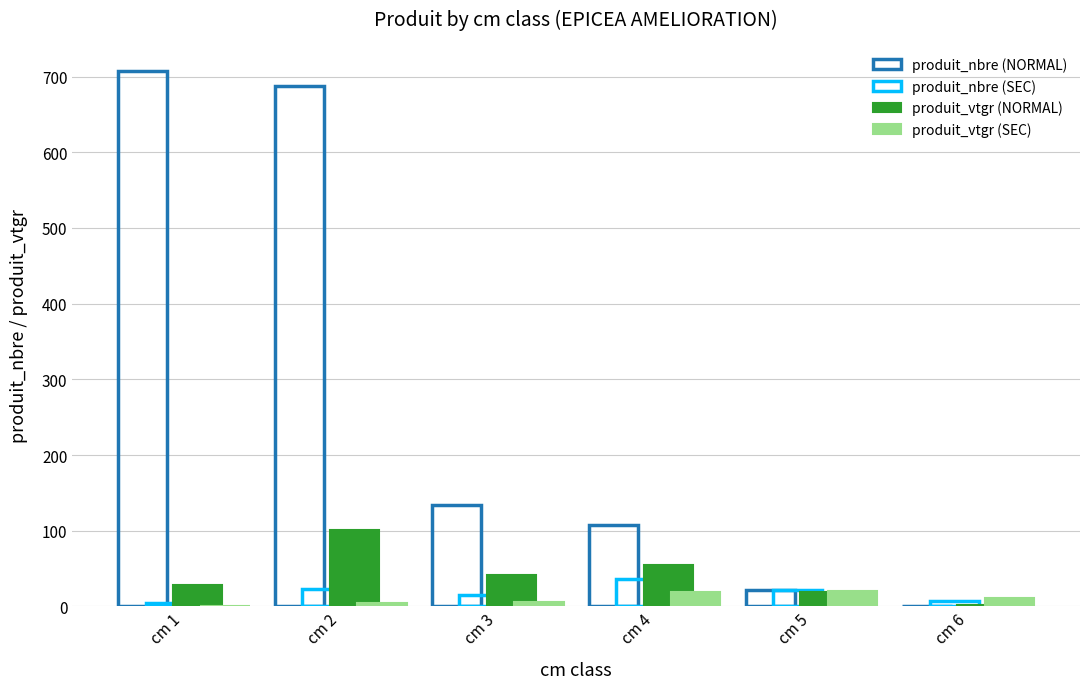

Are the bars grouped side by side (vs. stacked)?

Yes